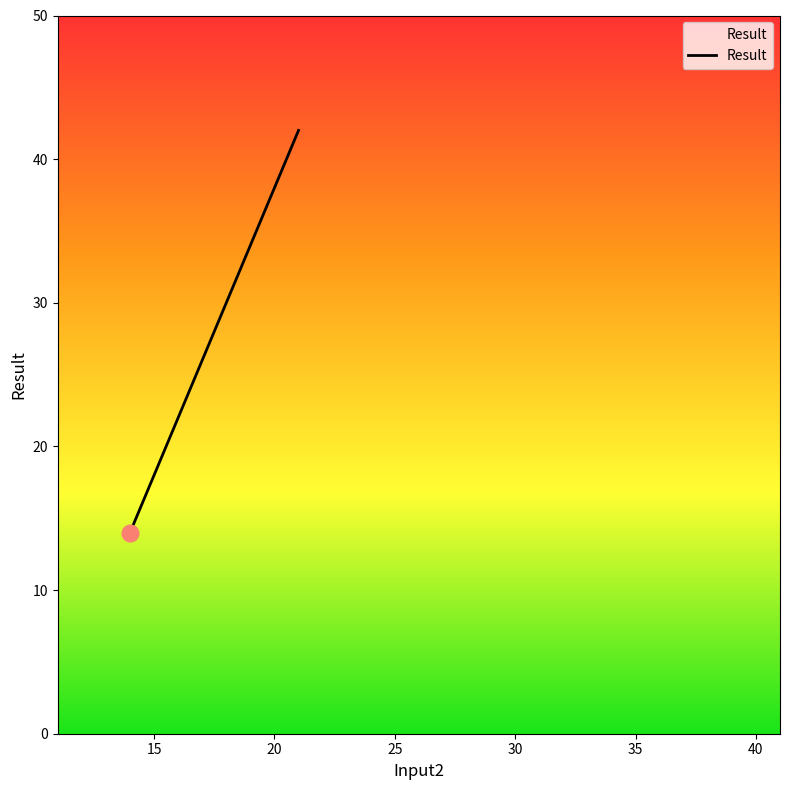

What is the average value?

28